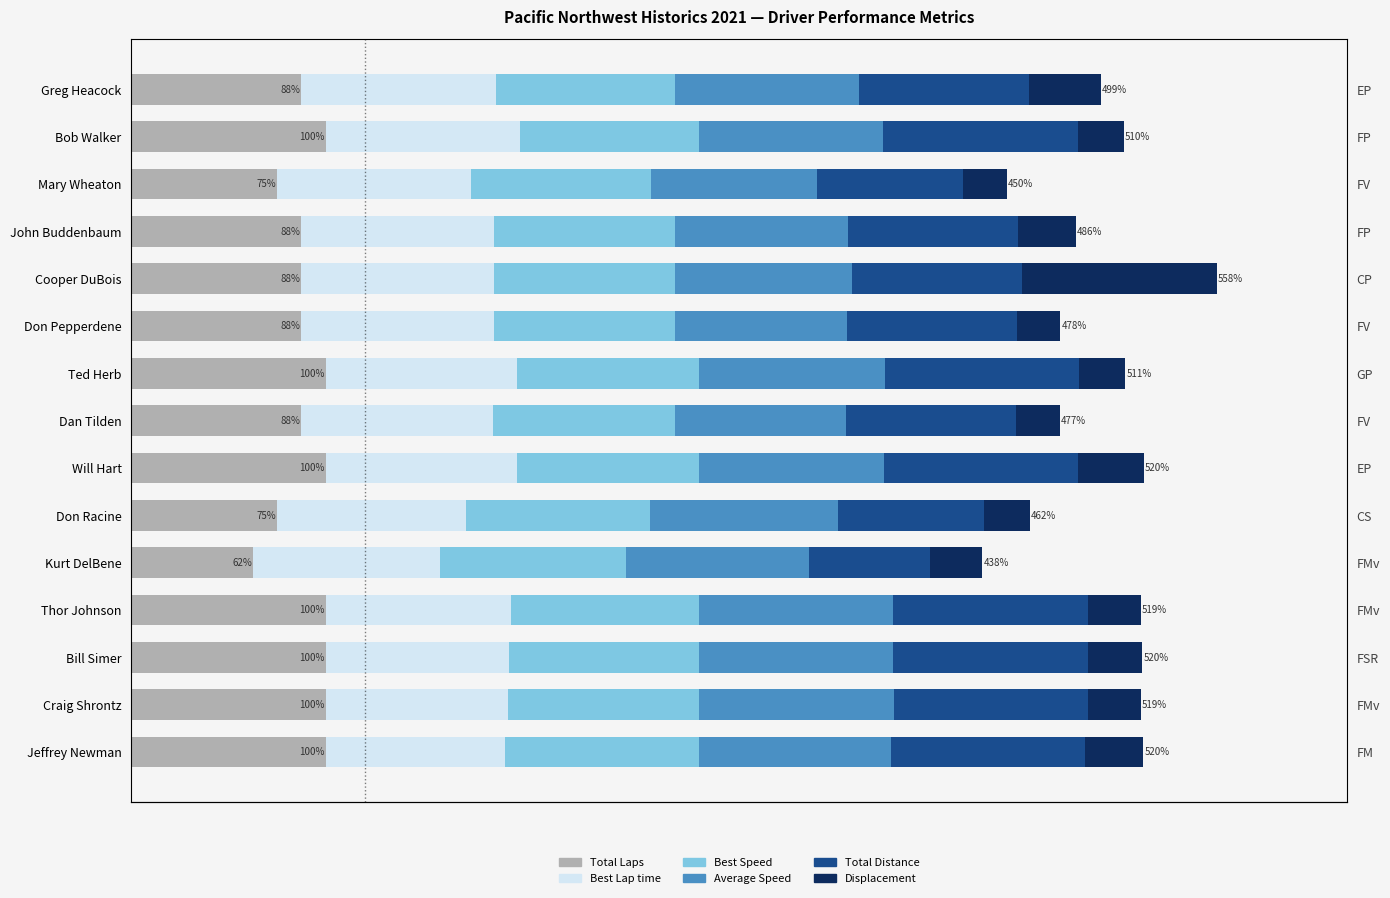

How many data points in Total Laps are above 87?

12